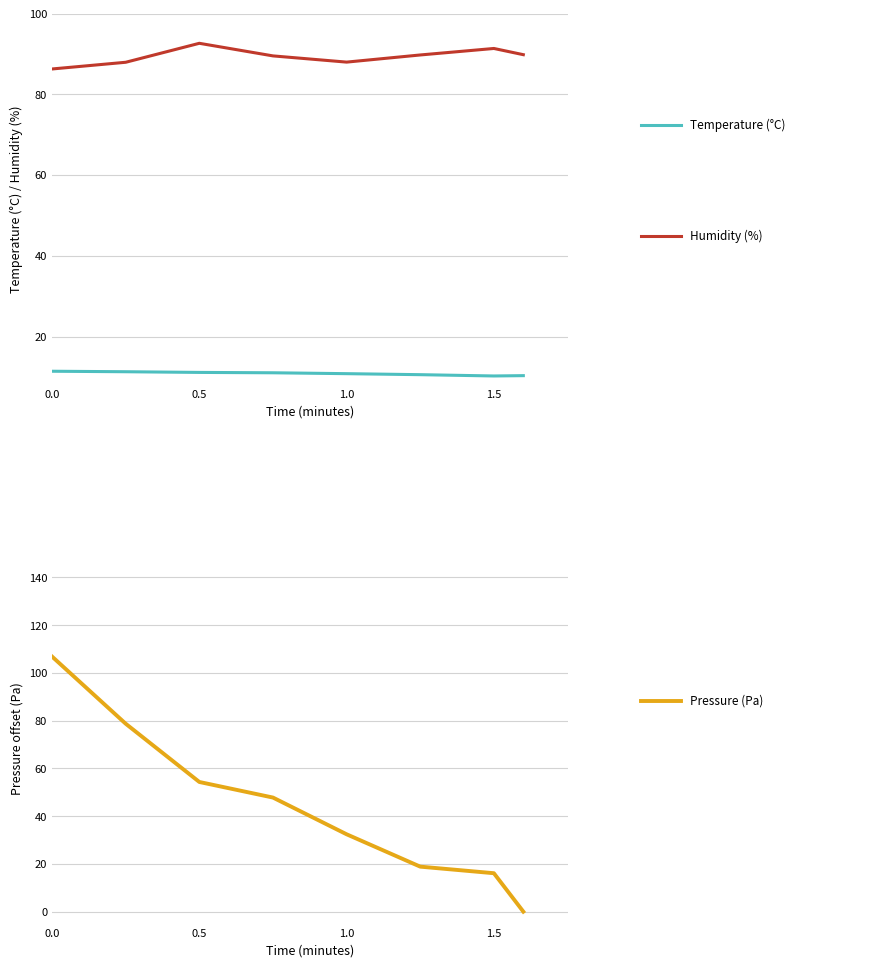

Which series ends up on top after the final intersection of Pressure (Pa, offset) and Humidity (%)?

Humidity (%)